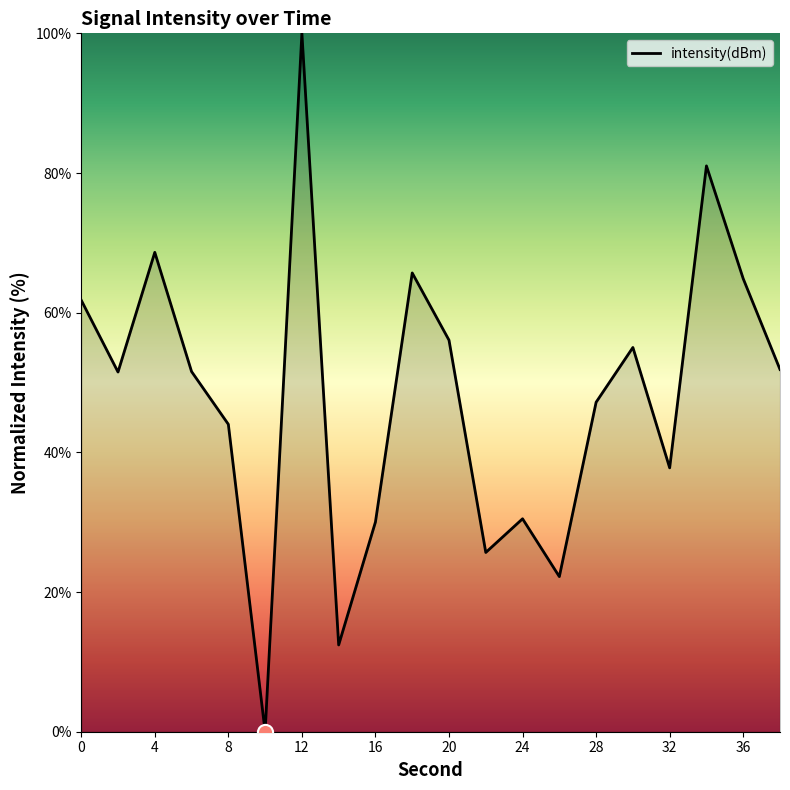

What is the maximum value shown in the chart?

100.0